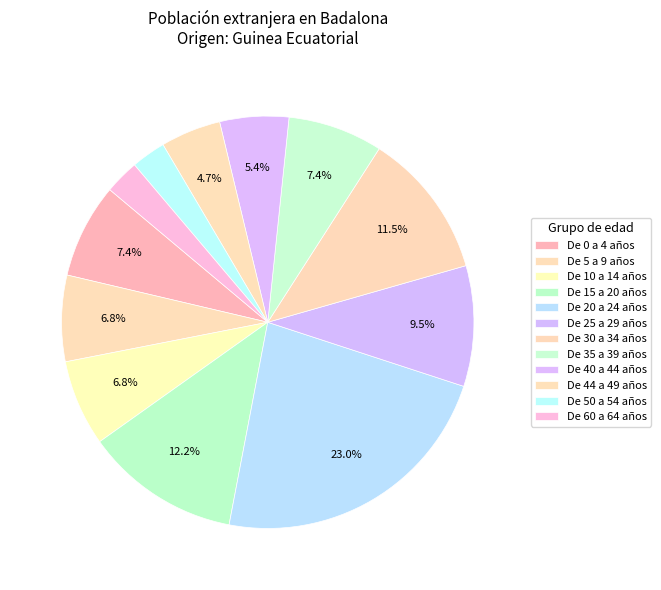

What is the change in value from De 5 a 9 años to De 25 a 29 años?

+4